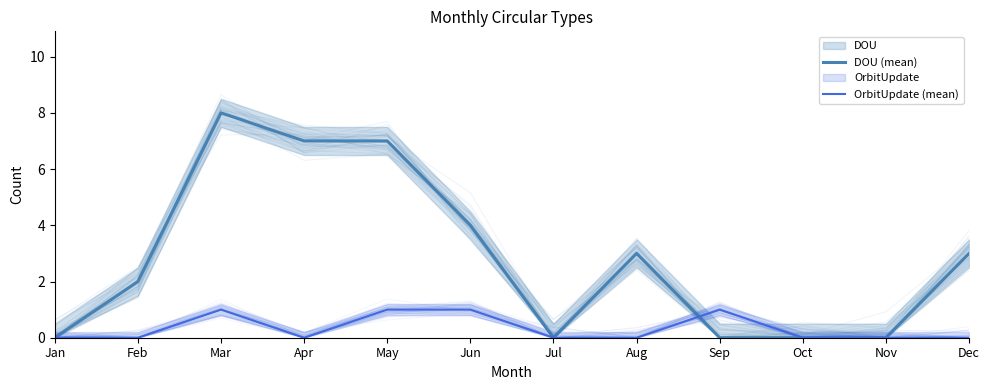

Which series has the largest range (max minus min)?

DOU (mean)